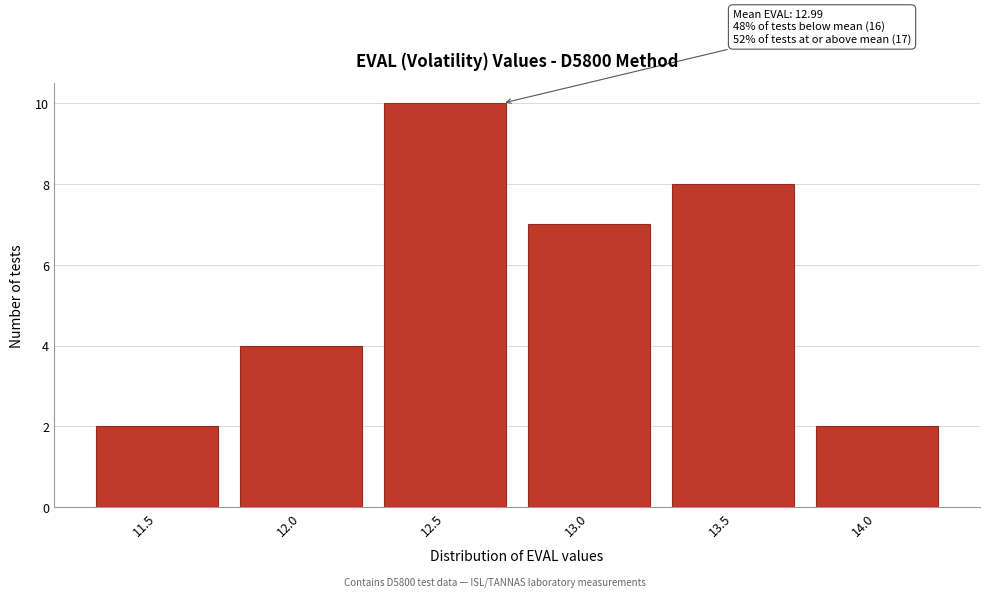

Reading left to right, list all the values displayed in this chart.

11.5=2	12.0=4	12.5=10	13.0=7	13.5=8	14.0=2